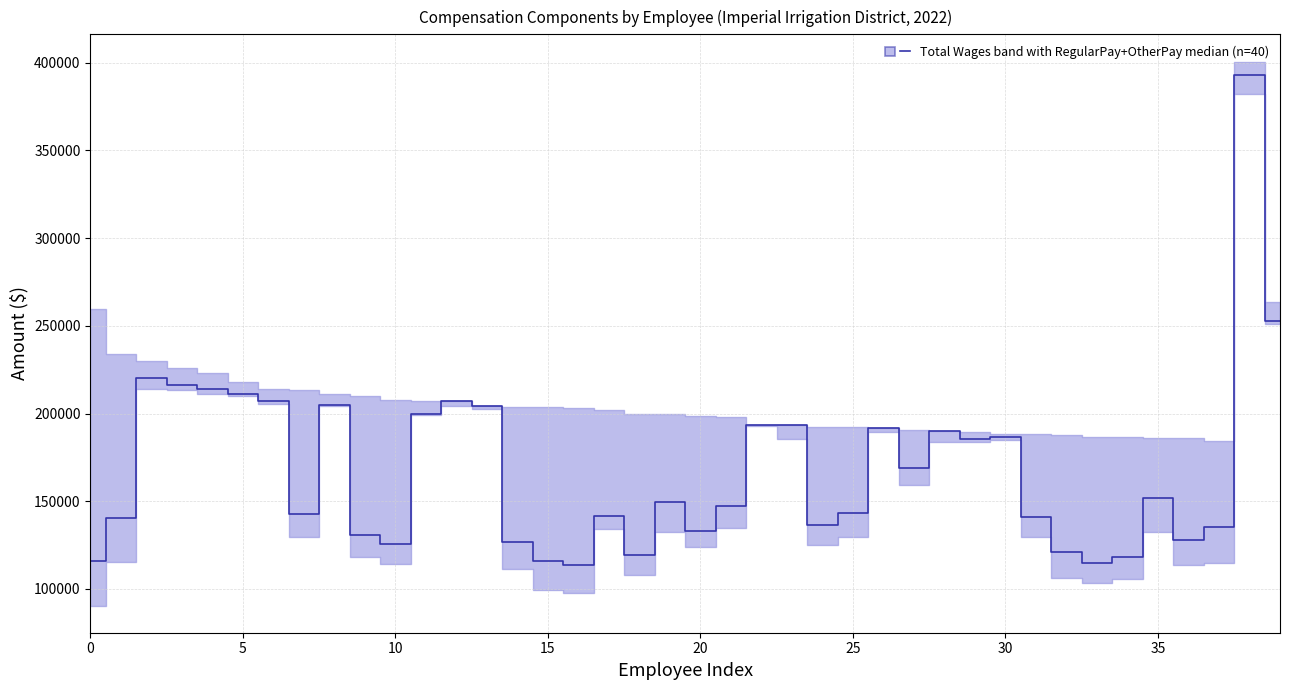

At which category does the chart reach its peak across all series?

38